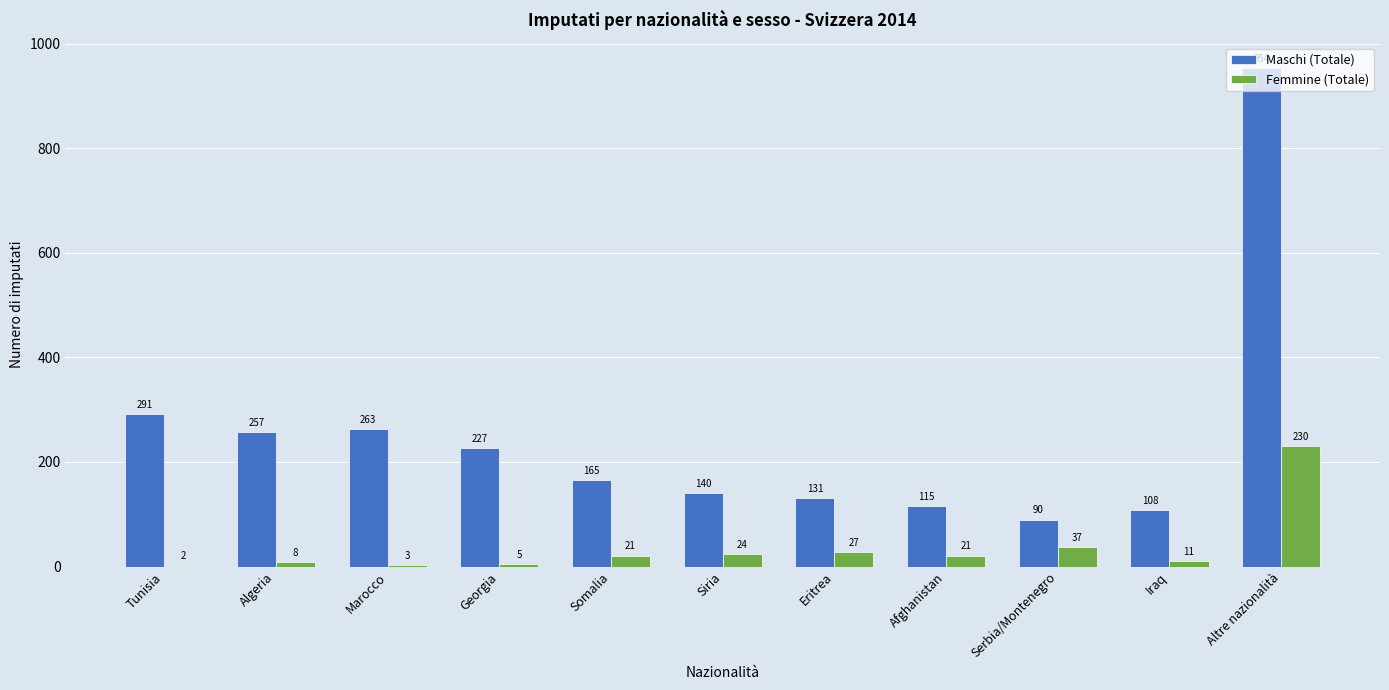

At which category is the sum across all series the highest?

Altre nazionalità